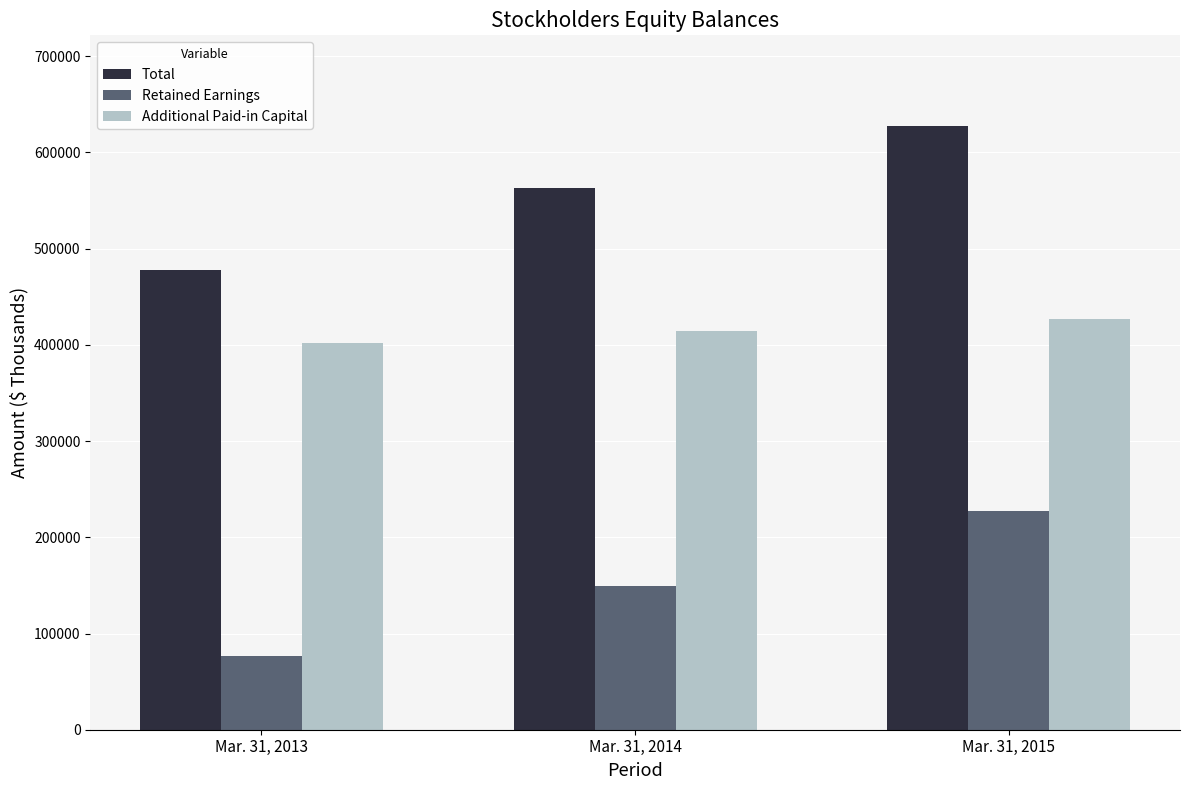

Is the value of Retained Earnings at Mar. 31, 2014 greater than the value of Additional Paid-in Capital at Mar. 31, 2015?

No